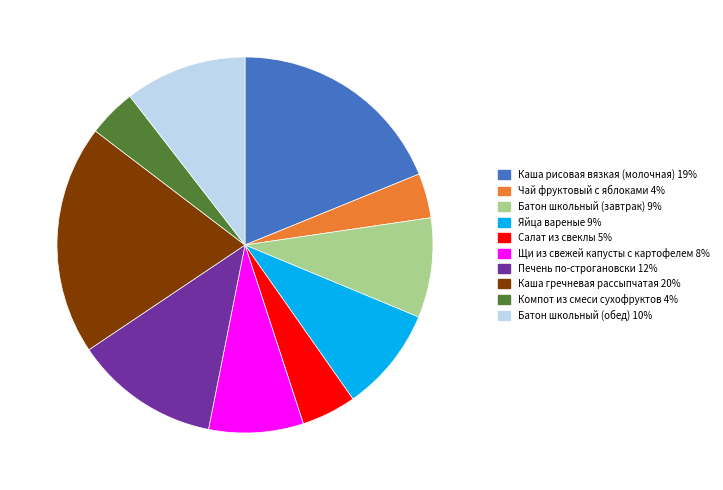

True or false: Щи из свежей капусты с картофелем accounts for 20% of the total.

False